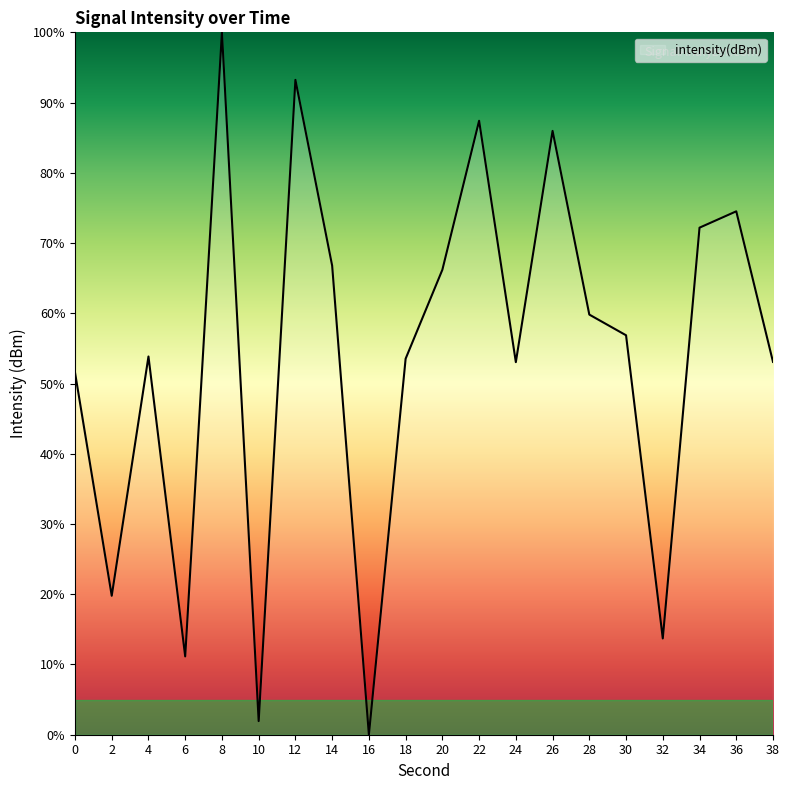

What is the difference between the maximum and minimum values?

100.0